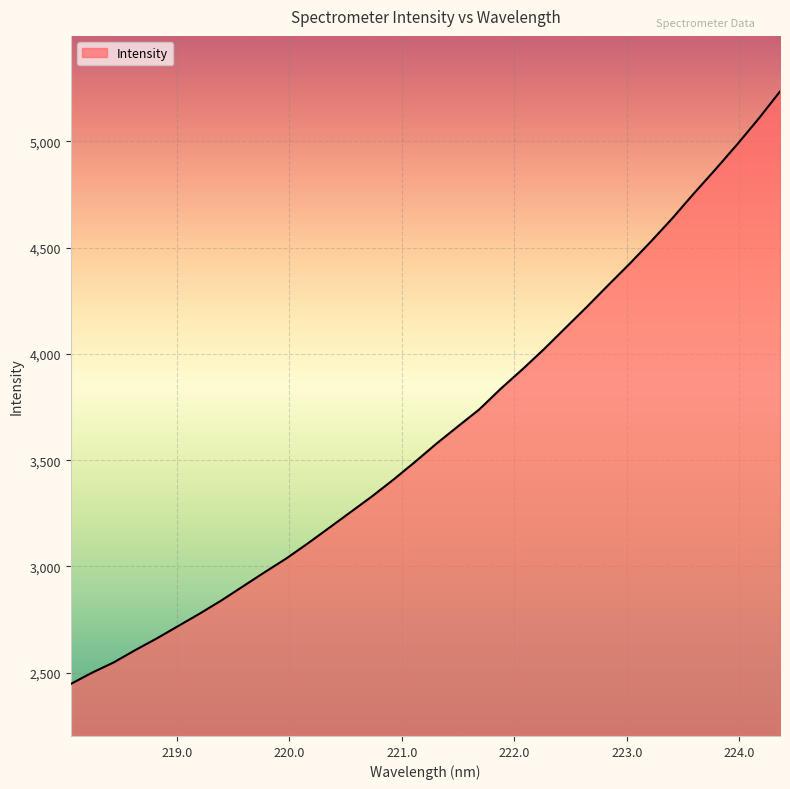

What is the difference between the maximum and minimum values?

2786.8